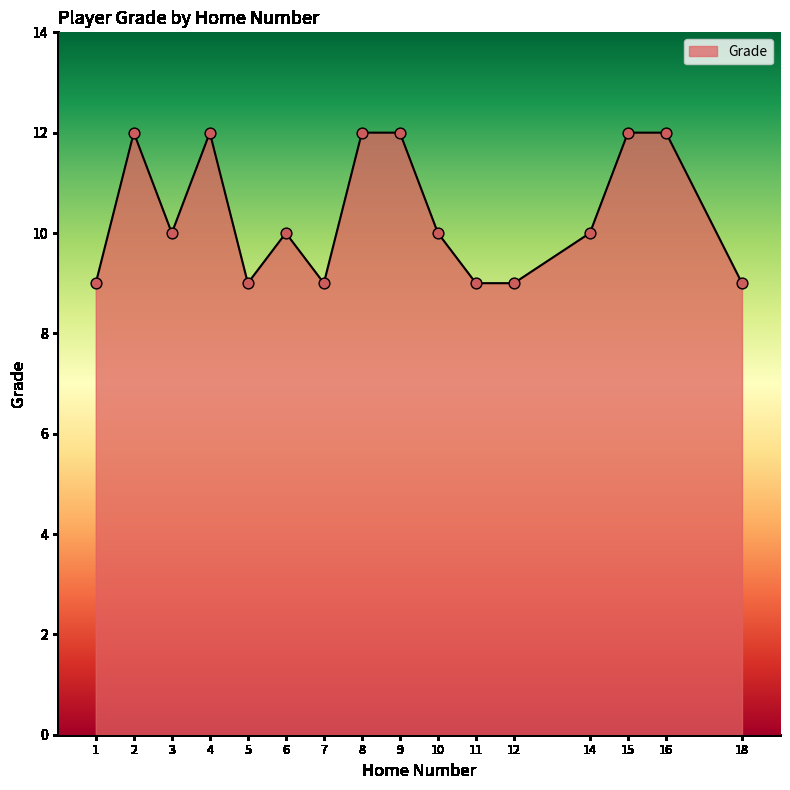

Which has a higher value, 3 or 2?

2